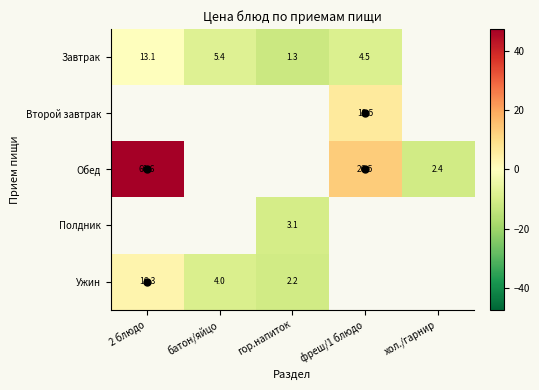

What is the spread (max minus min) of values at 2 блюдо?

47.5